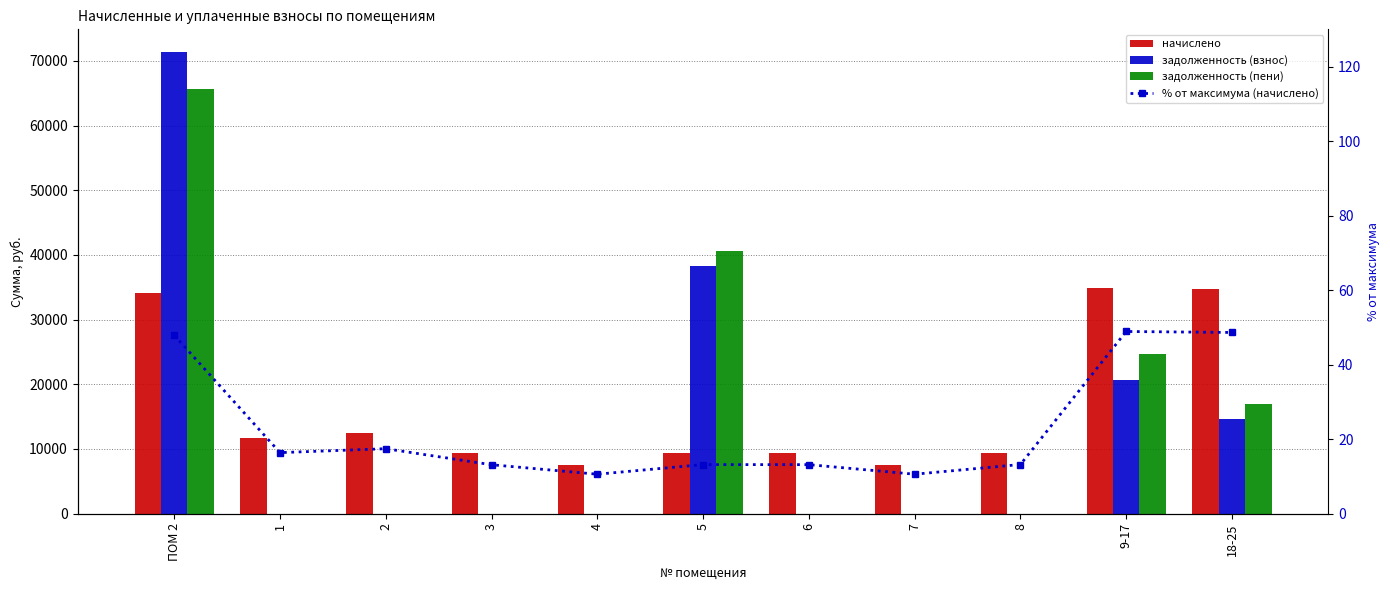

Reading left to right, list all the values displayed in this chart.

начислено: ПОМ 2=34145.3	1=11673.6	2=12426.2	3=9354.2	4=7541.8	5=9385.0	6=9369.6	7=7541.8	8=9400.3	9-17=34867.2	18-25=34682.4
задолженность (взнос): ПОМ 2=71325.0	1=0.0	2=0.0	3=0.0	4=0.0	5=38290.6	6=0.0	7=0.0	8=0.0	9-17=20618.2	18-25=14648.0
задолженность (пени): ПОМ 2=65623.0	1=0.0	2=0.0	3=0.0	4=0.0	5=40636.9	6=0.0	7=0.0	8=0.0	9-17=24740.5	18-25=16981.2
% от максимума (начислено): ПОМ 2=47.9	1=16.4	2=17.4	3=13.1	4=10.6	5=13.2	6=13.1	7=10.6	8=13.2	9-17=48.9	18-25=48.6